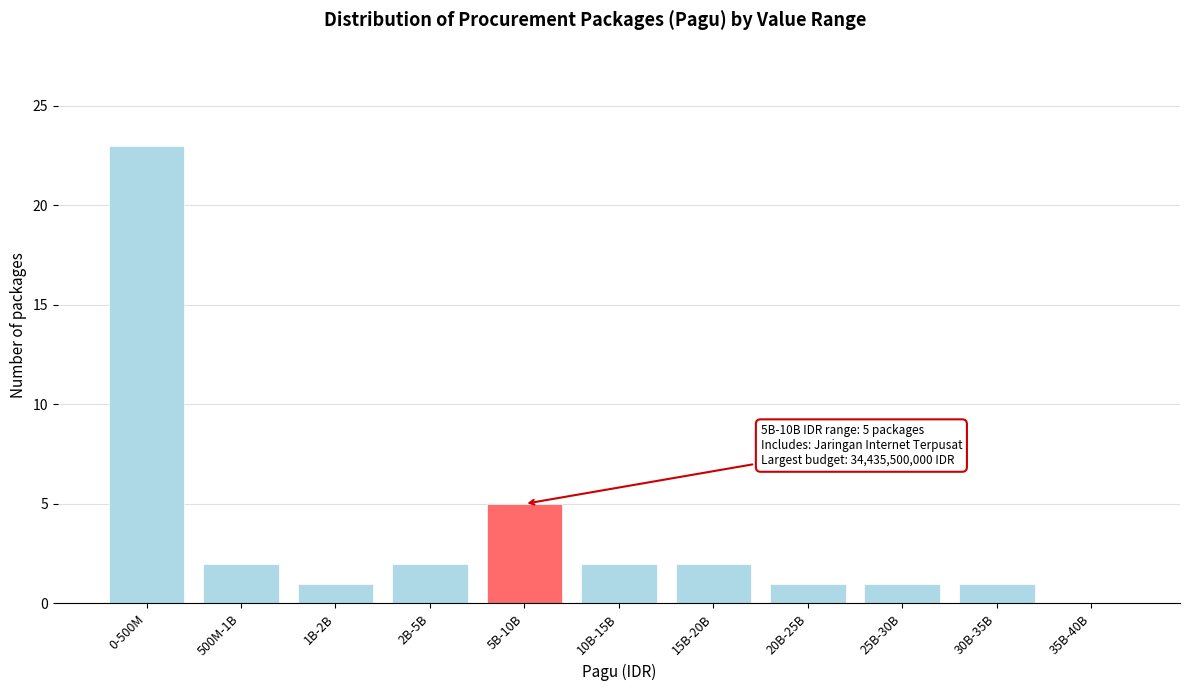

Reading left to right, what are all the values shown in this chart?

0-500M=23	500M-1B=2	1B-2B=1	2B-5B=2	5B-10B=5	10B-15B=2	15B-20B=2	20B-25B=1	25B-30B=1	30B-35B=1	35B-40B=0